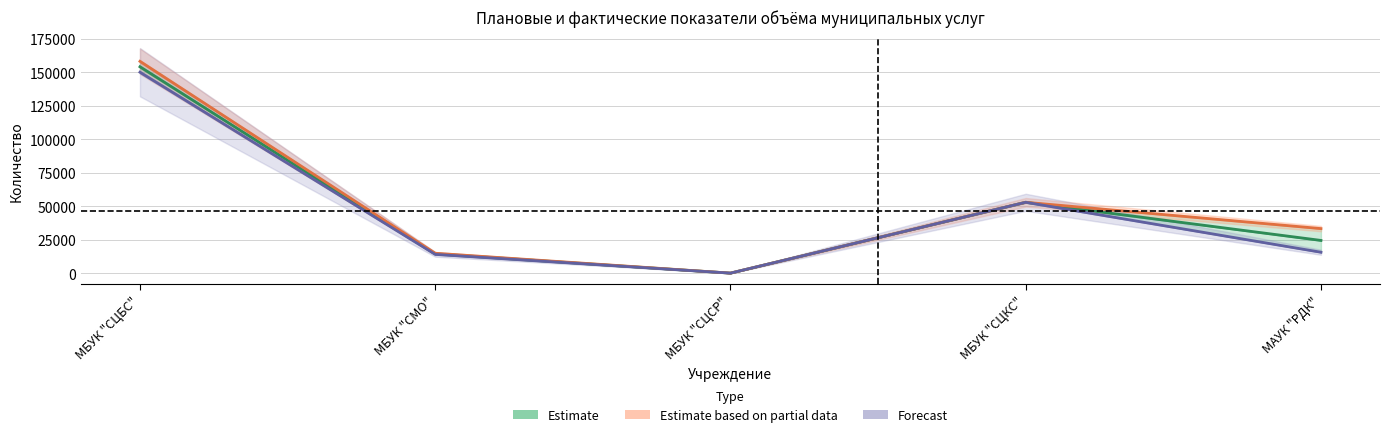

True or false: Forecast and Estimate based on partial data cross at least once.

False